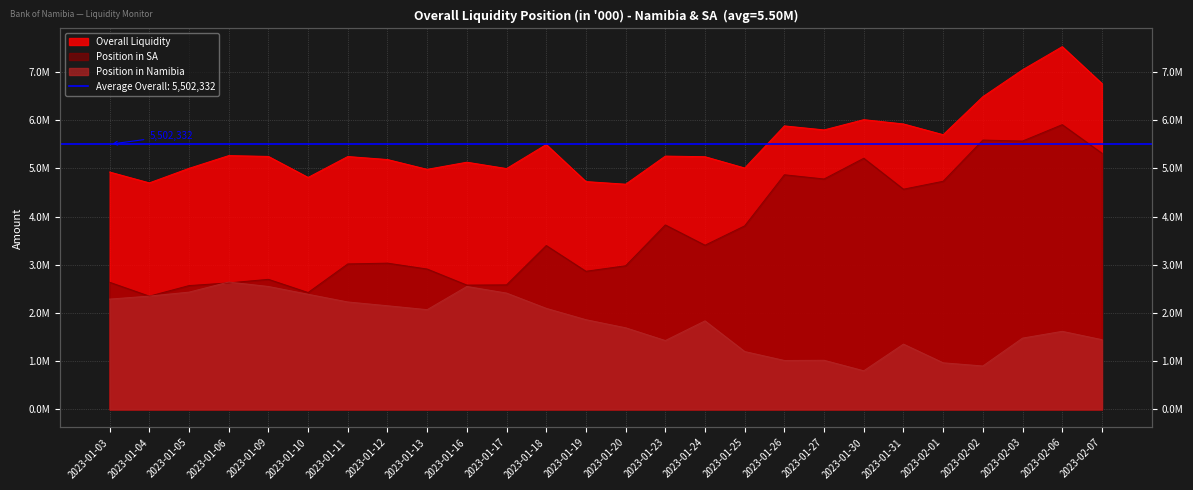

At which label is Position in Namibia closest to 1721694?

2023-01-20